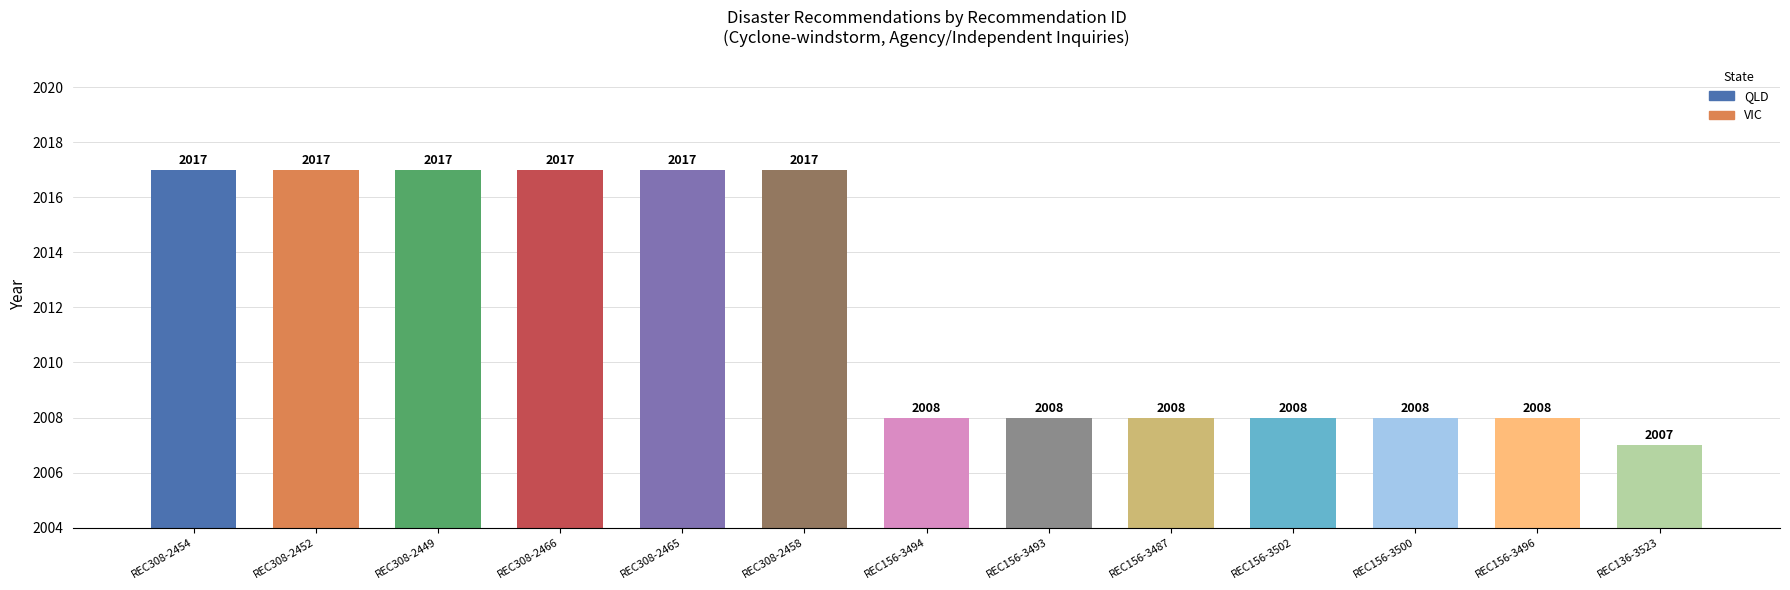

Reading right to left, transcribe all the data shown in this chart.

REC136-3523=2007	REC156-3496=2008	REC156-3500=2008	REC156-3502=2008	REC156-3487=2008	REC156-3493=2008	REC156-3494=2008	REC308-2458=2017	REC308-2465=2017	REC308-2466=2017	REC308-2449=2017	REC308-2452=2017	REC308-2454=2017